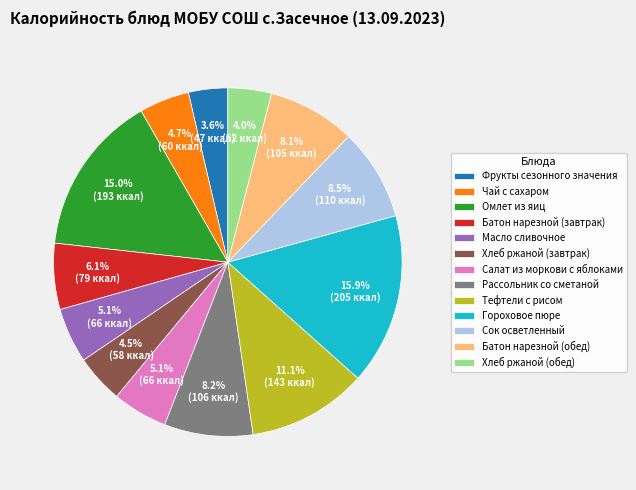

To the nearest percent, what percentage of the pie is Чай с сахаром?

5%